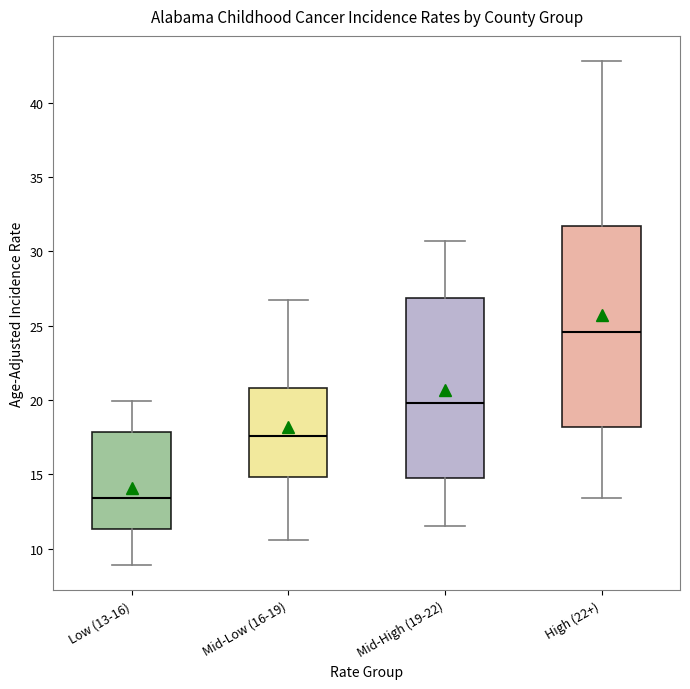

Reading left to right, read every box against the y-axis: the position of its median line, the range the box covers, and the ends of its whiskers. The values are not printed on the chart, so give them approximately, as read against the axis.

Low (13-16): median 13.5, box 11.5 to 18.0, whiskers 9.0 to 20.0
Mid-Low (16-19): median 17.5, box 15.0 to 21.0, whiskers 10.5 to 26.5
Mid-High (19-22): median 20.0, box 15.0 to 27.0, whiskers 11.5 to 30.5
High (22+): median 24.5, box 18.0 to 31.5, whiskers 13.5 to 43.0